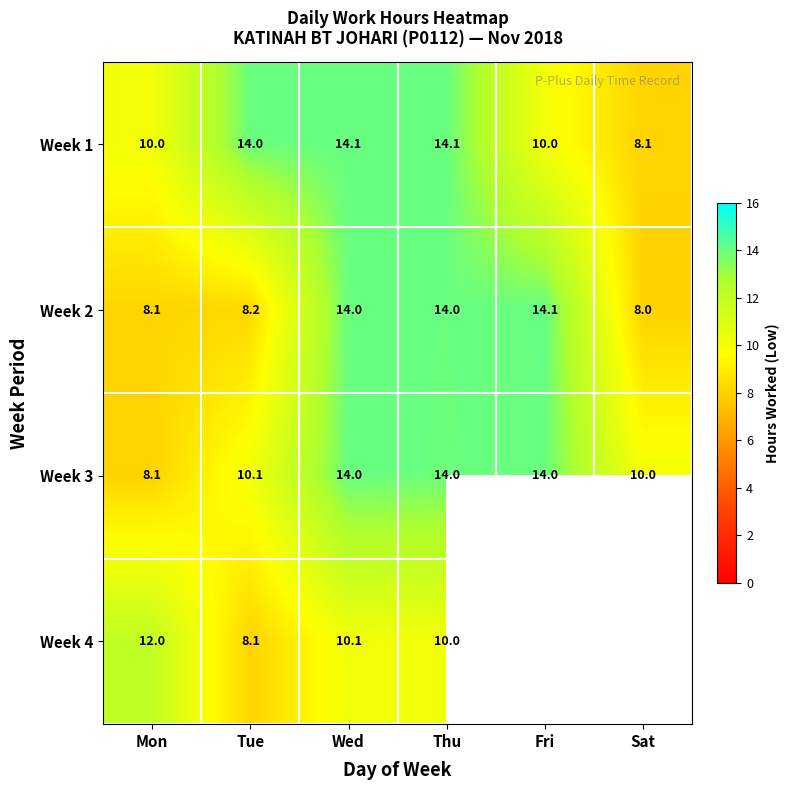

The value of Week 4 at Mon is 12.0. True or false?

True